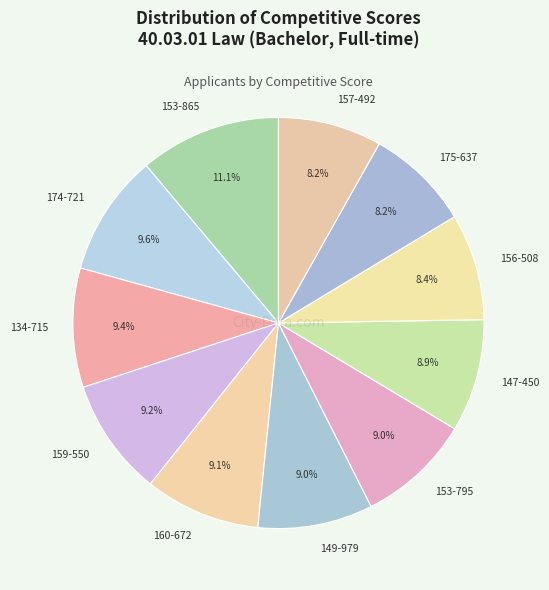

What is the largest slice in the pie chart?

153-865